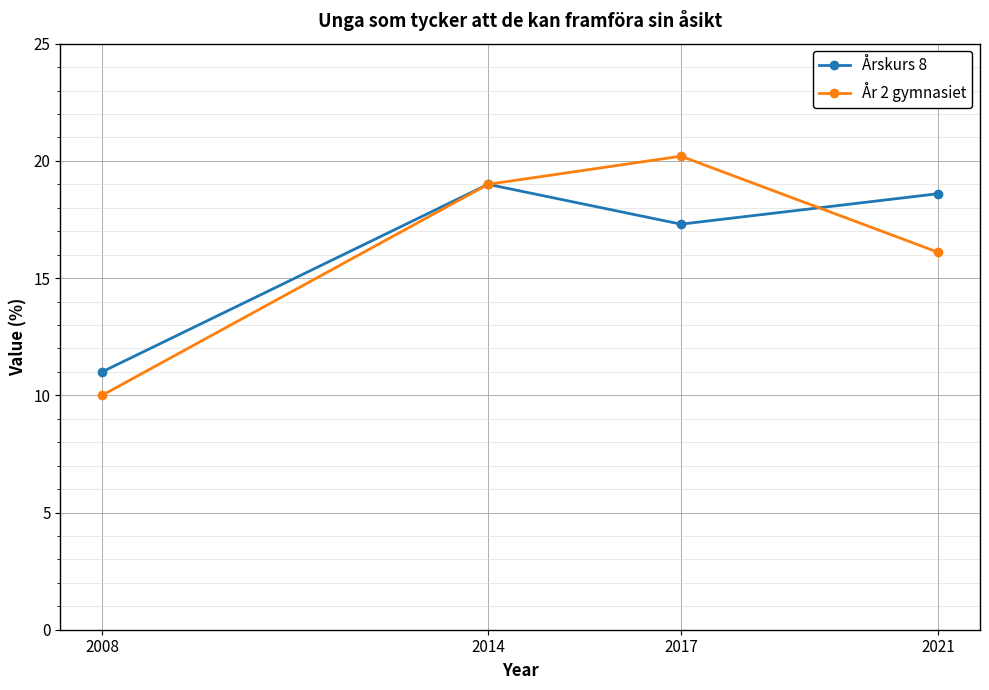

Which series ends up on top after the final intersection of Årskurs 8 and År 2 gymnasiet?

Årskurs 8